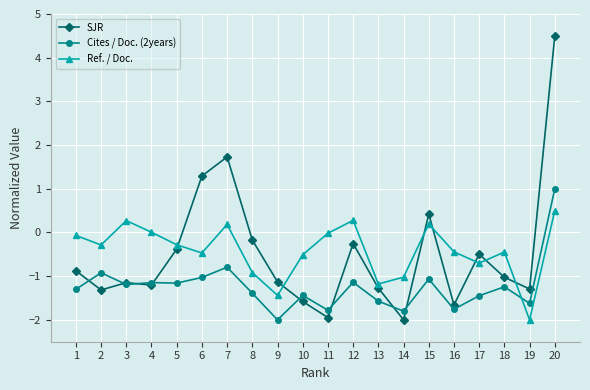

List the series in order of their peak value, lowest first.

Ref. / Doc., Cites / Doc. (2years), SJR